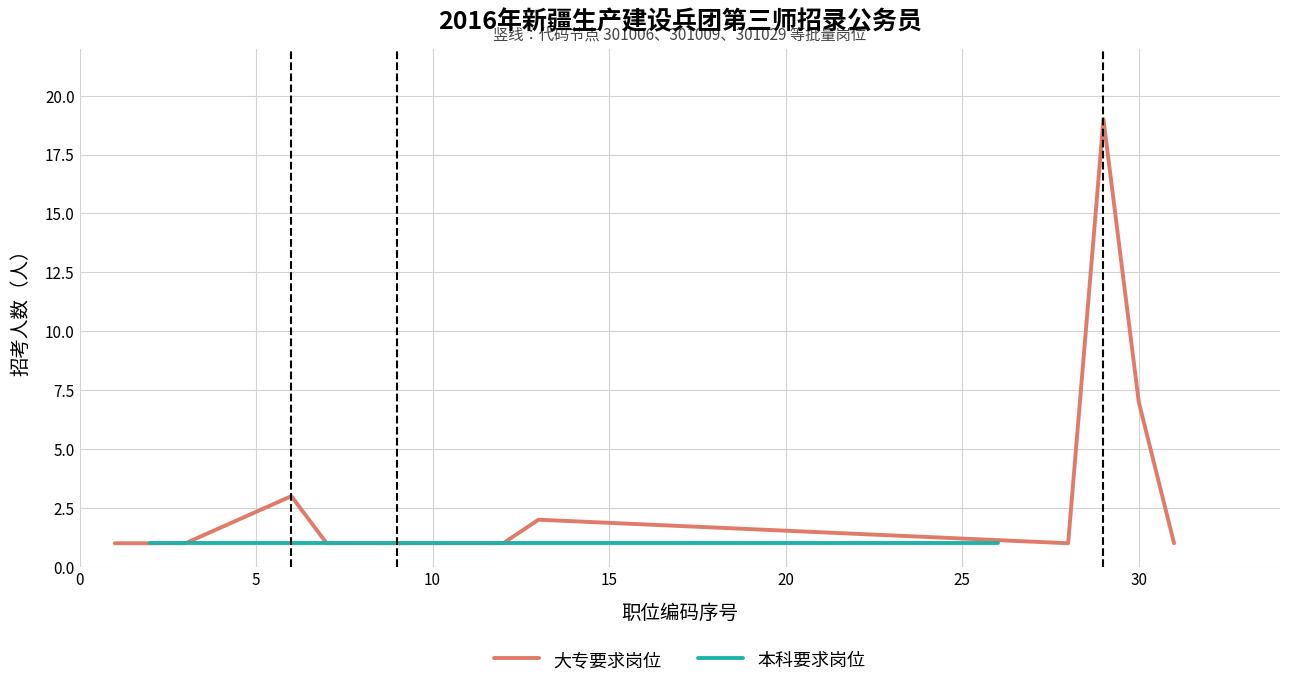

What is the maximum value for 大专要求岗位?

19